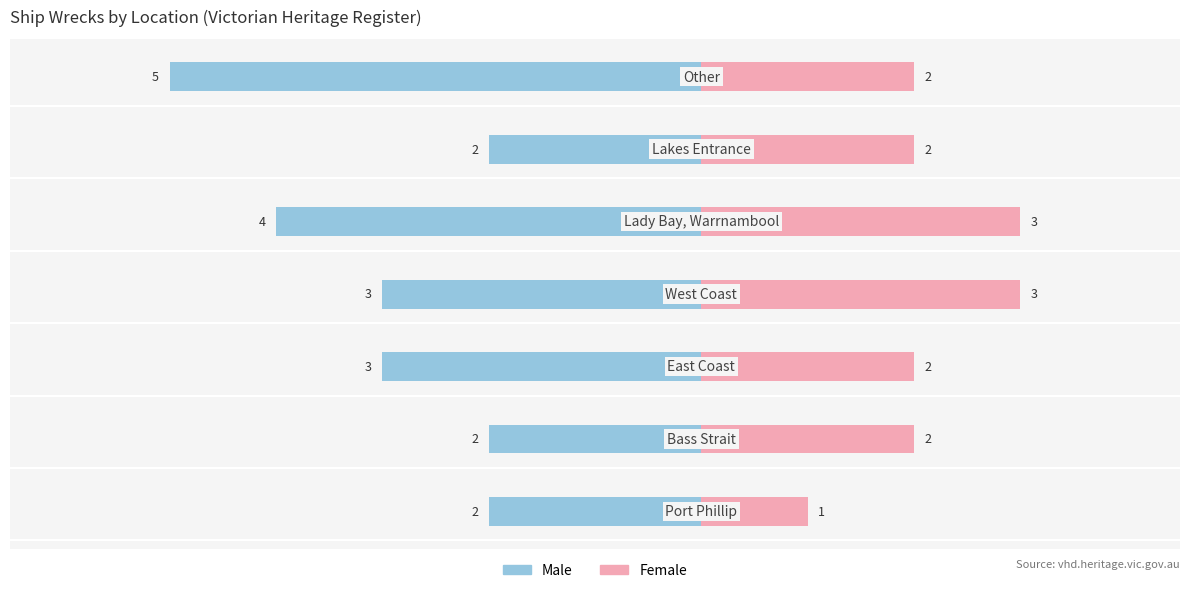

Reading left to right, extract all data points from this chart.

Male: -2	-2	-3	-3	-4	-2	-5
Female: 1	2	2	3	3	2	2